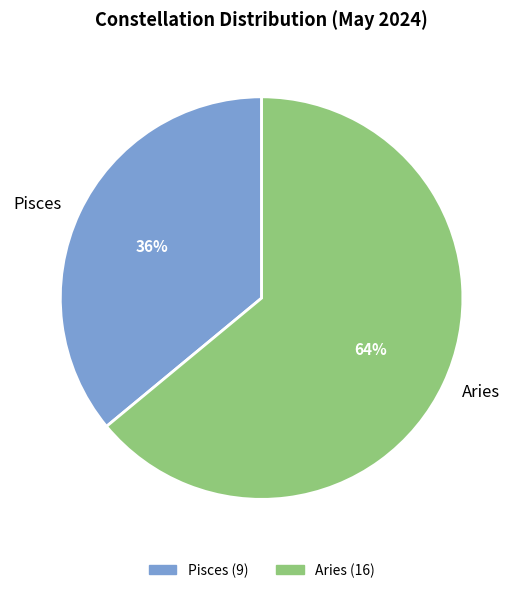

Which has a higher value, Aries or Pisces?

Aries